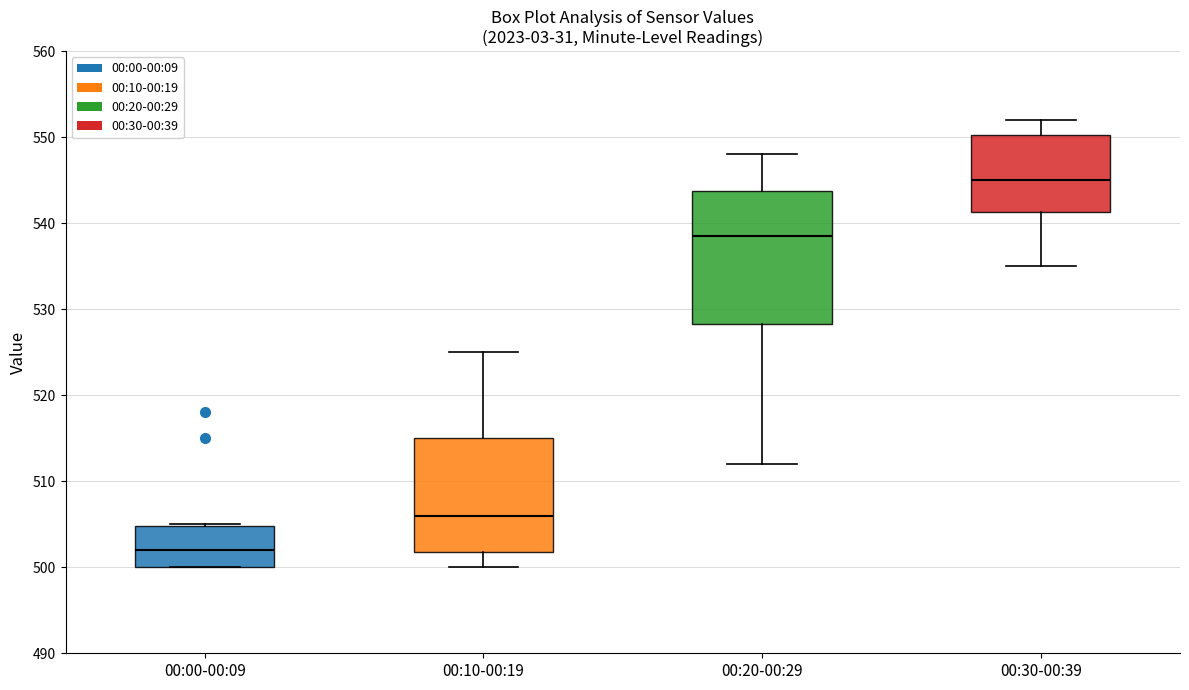

Which box is the tallest, from its lower edge to its upper edge?

00:20-00:29